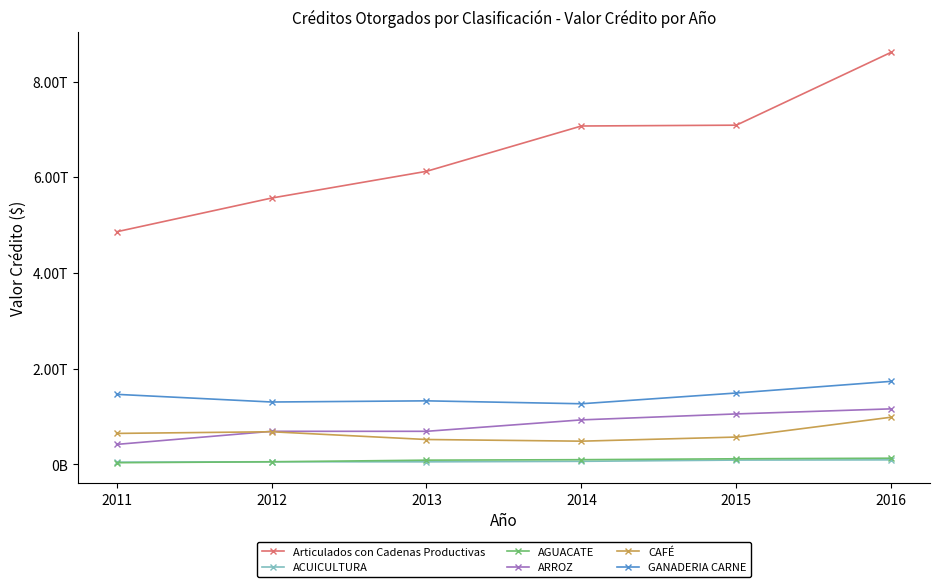

The ACUICULTURA series shows 92128077048 at 2015. True or false?

True